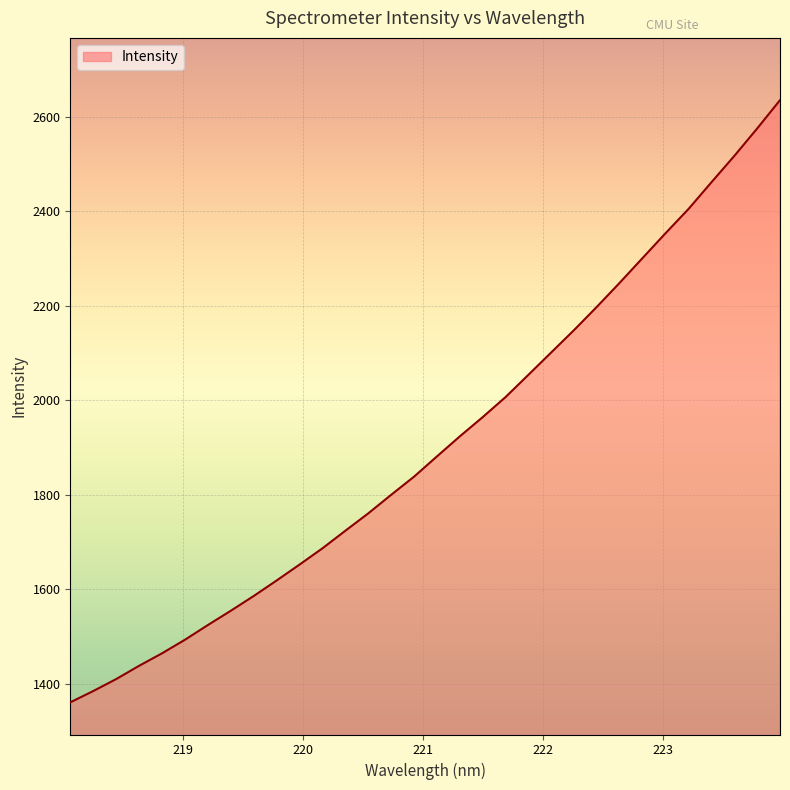

What is the minimum value shown in the chart?

1360.7